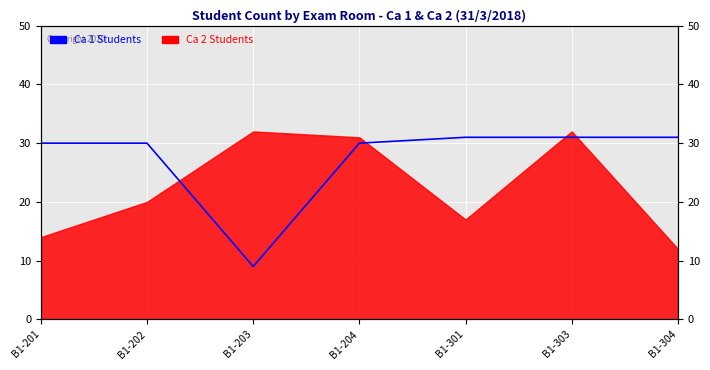

The value at B1-303 is 31. True or false?

True